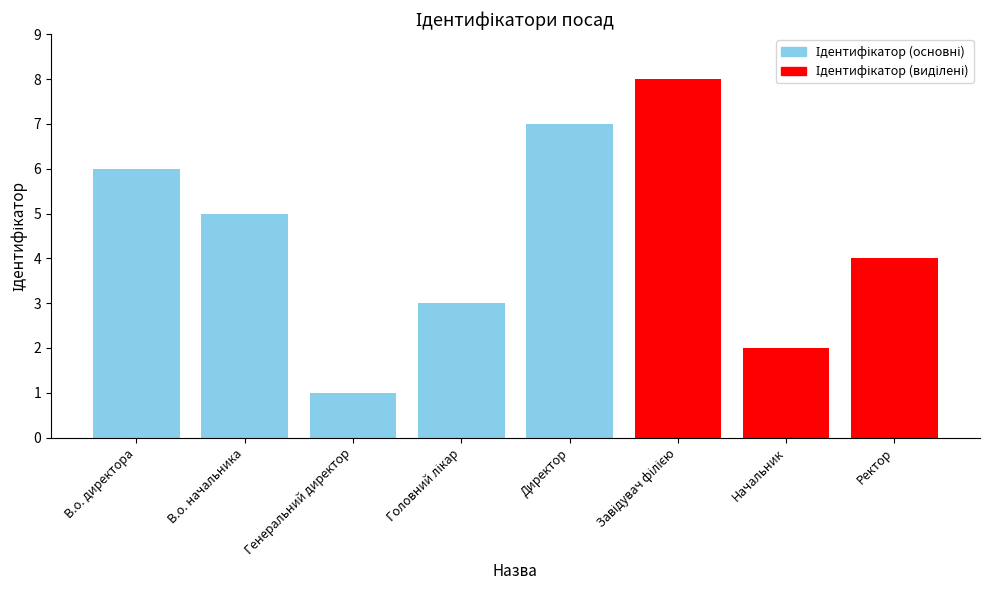

What is the maximum value shown in the chart?

8